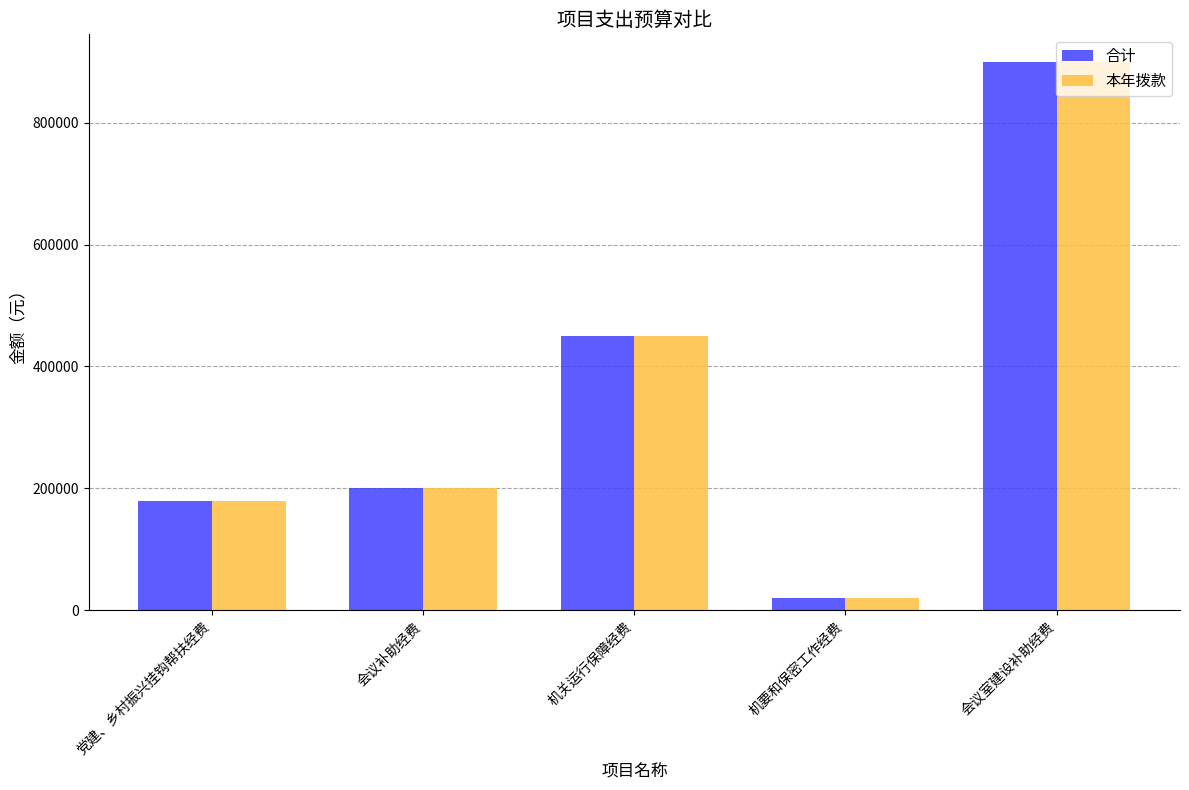

List the labels in order of 合计 value, largest first.

会议室建设补助经费, 机关运行保障经费, 会议补助经费, 党建、乡村振兴挂钩帮扶经费, 机要和保密工作经费